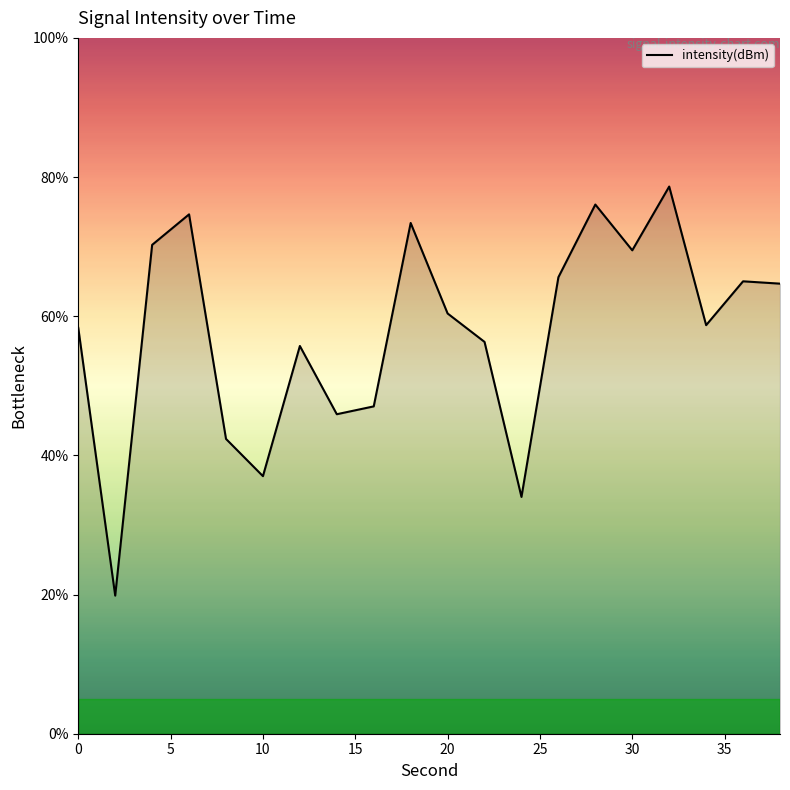

What is the maximum value shown in the chart?

78.6